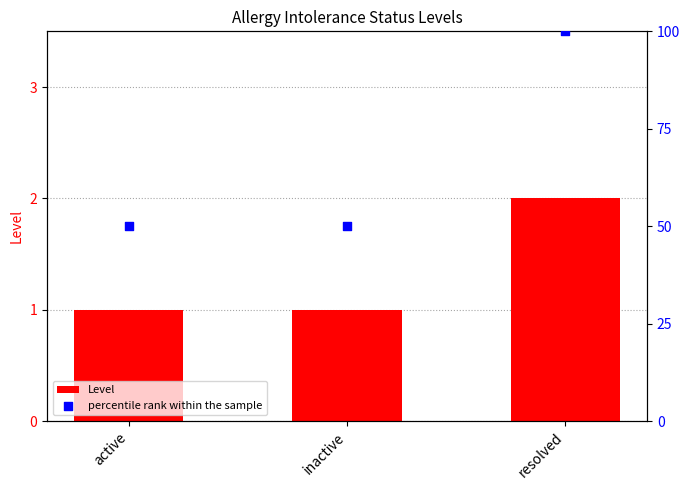

At which category is the sum across all series the highest?

resolved